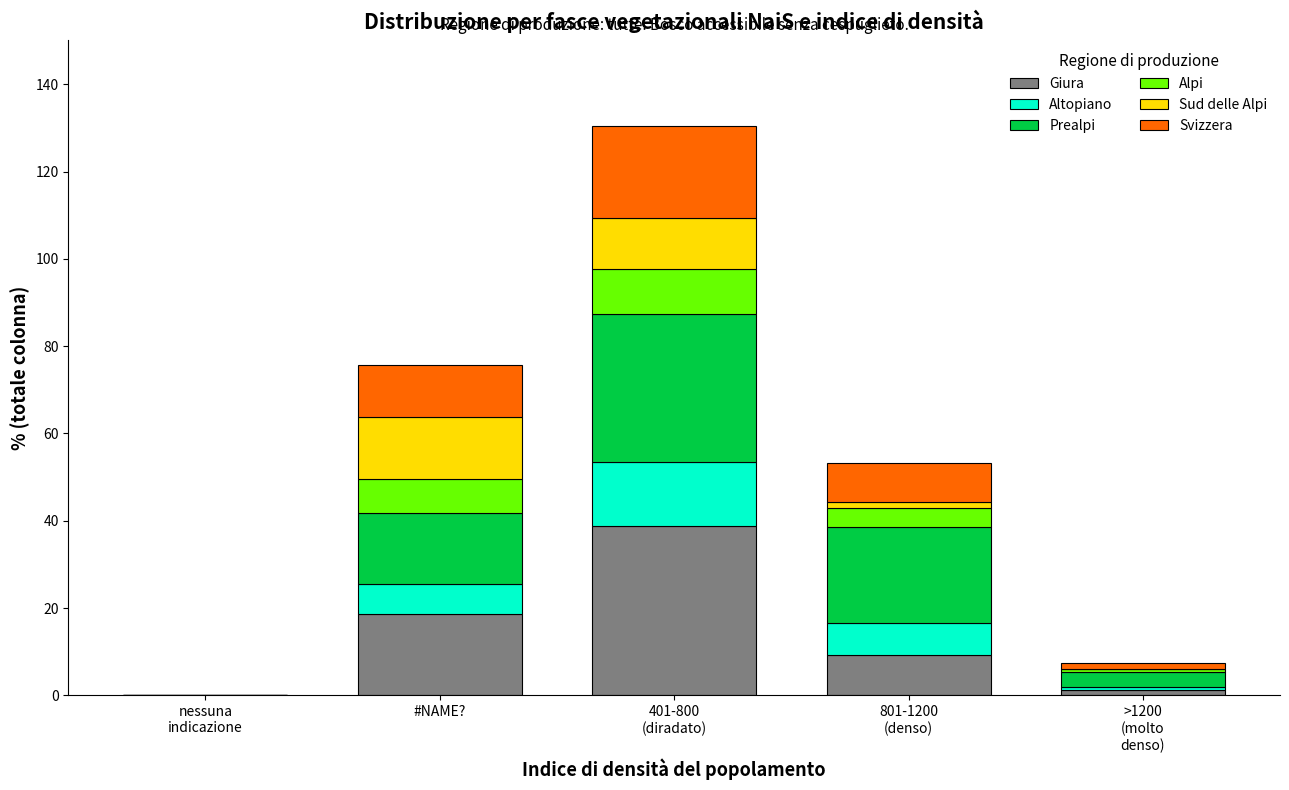

True or false: Giura has a value of 18.7 at #NAME?.

True